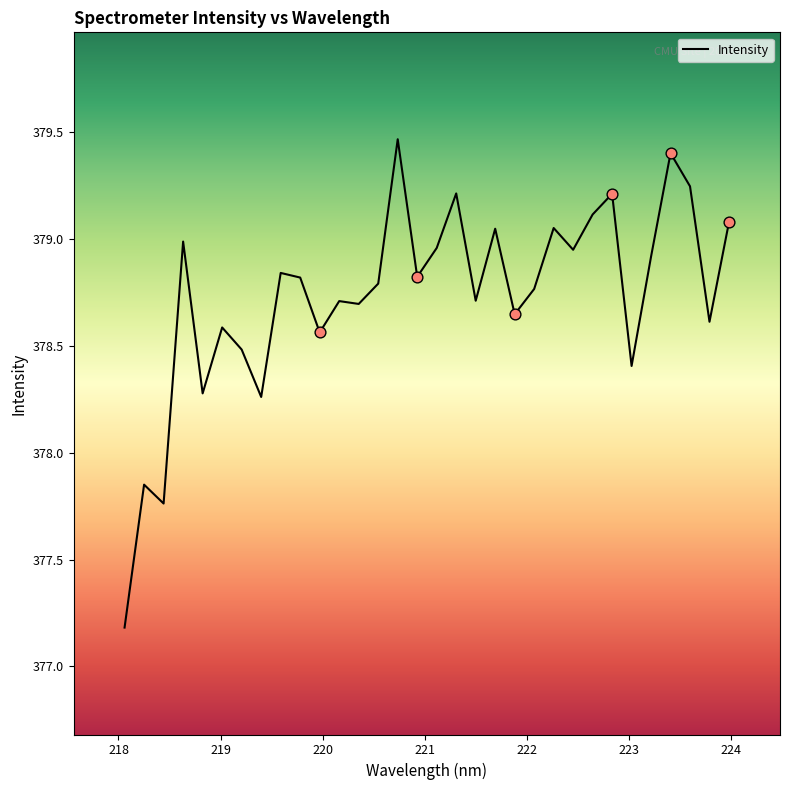

What is the smallest value displayed?

377.2